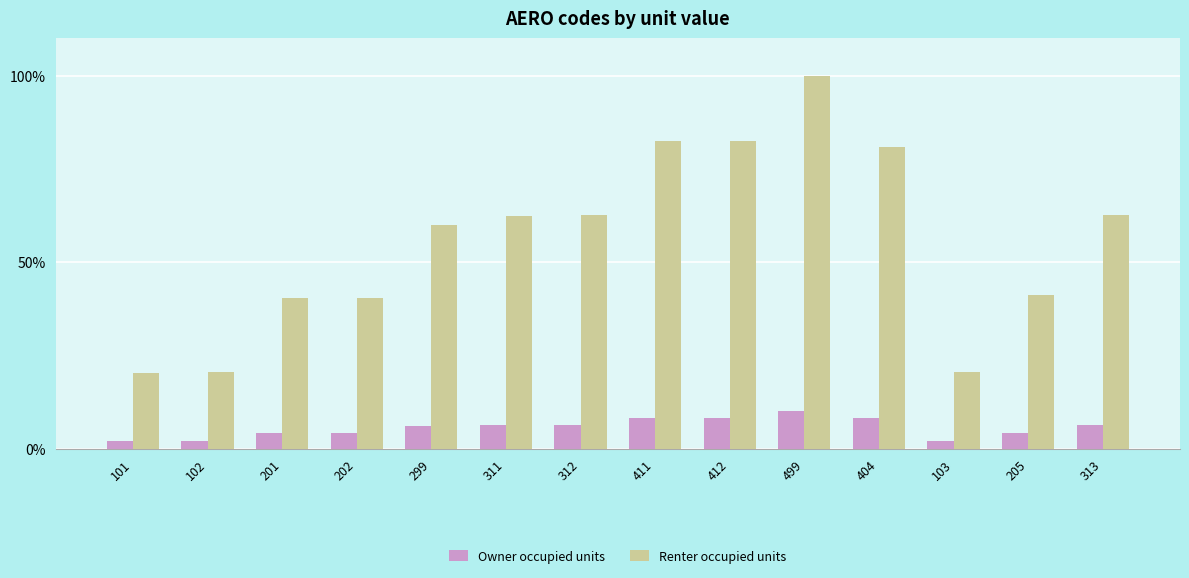

How many bars are there in total?

28